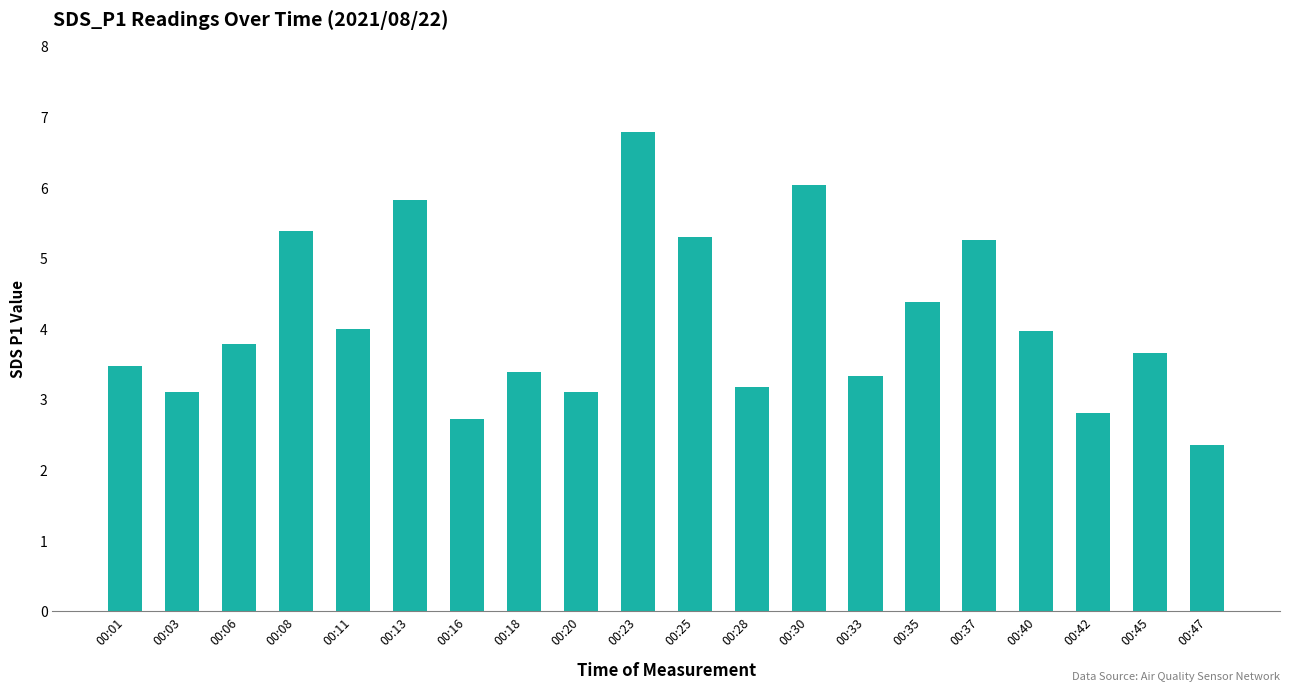

The value at 00:37 is 9.4. True or false?

False